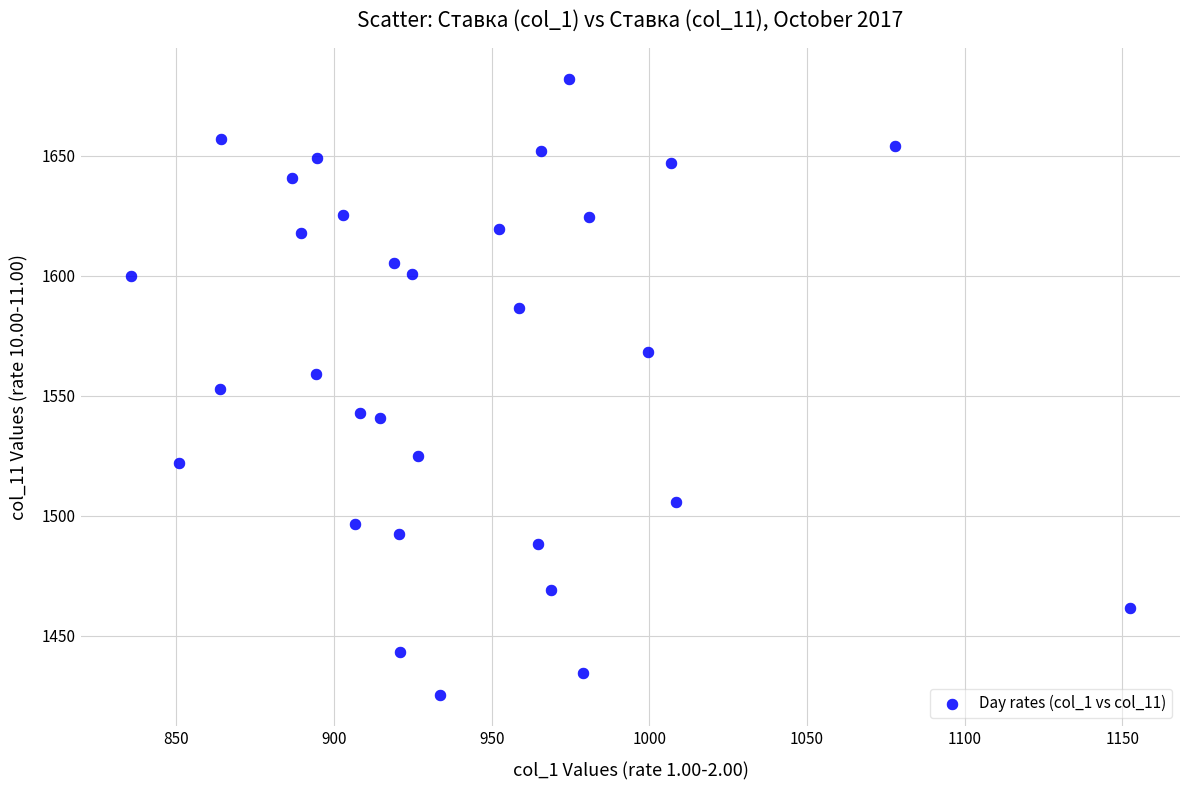

What is the range of X values (max minus min)?

316.8